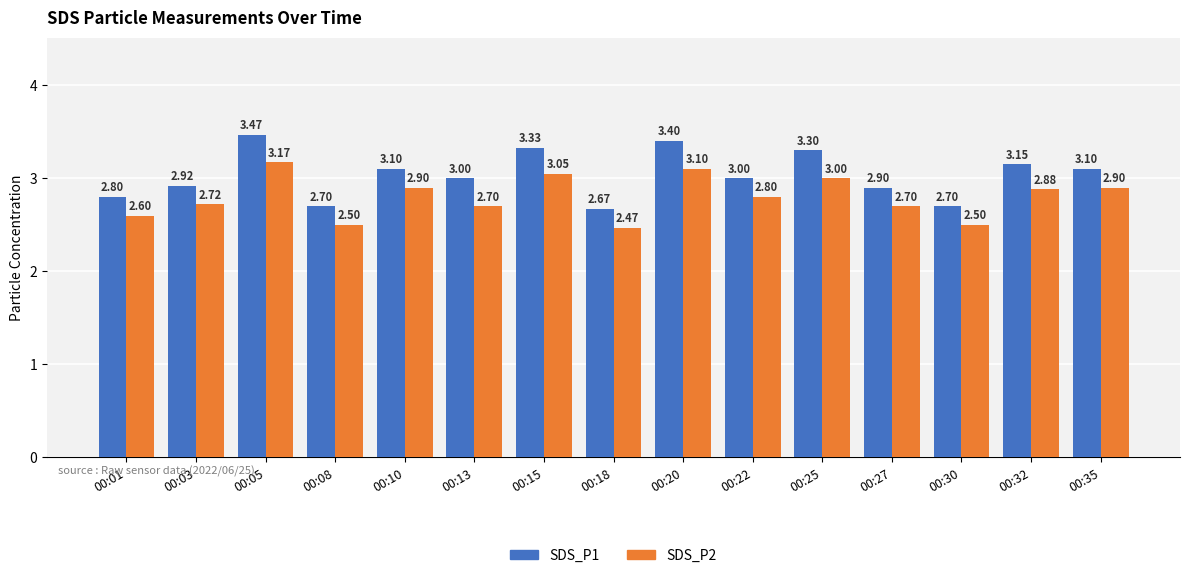

Which category has the highest value in the SDS_P1 series?

00:05